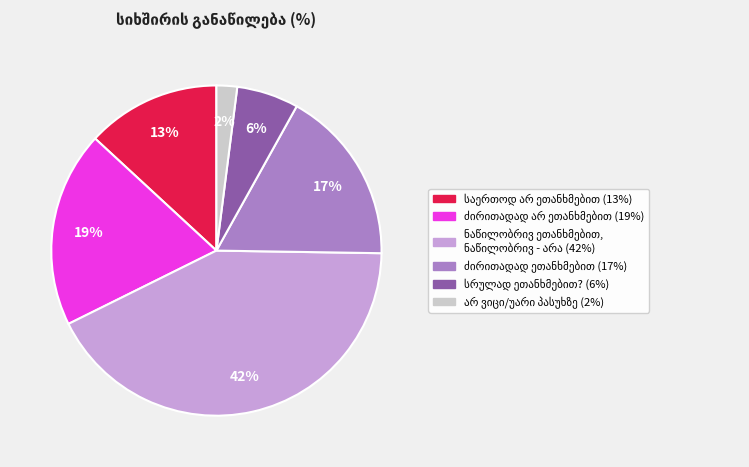

To the nearest percent, what is the difference between the largest and smallest slice percentages?

40%